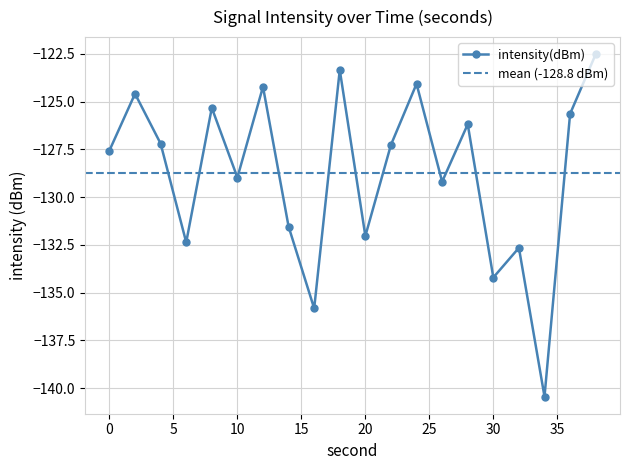

How many lines are shown in the chart?

1